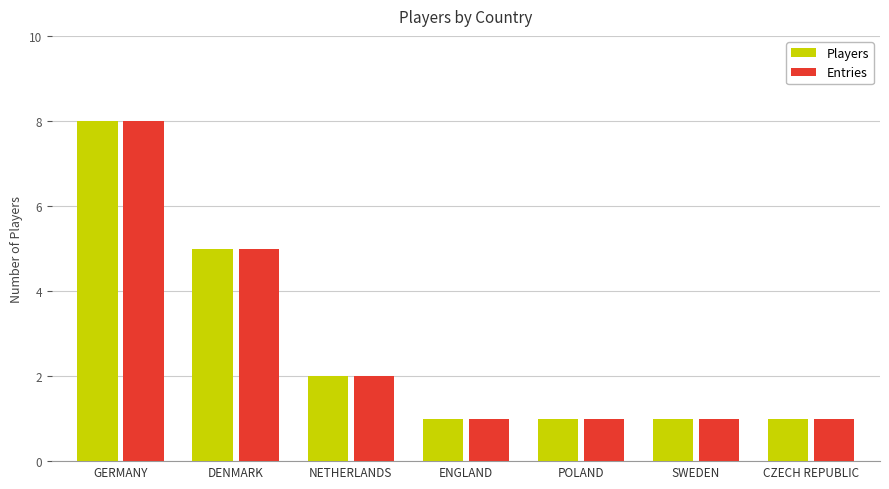

What is the label of the 7th bar from the right?

GERMANY